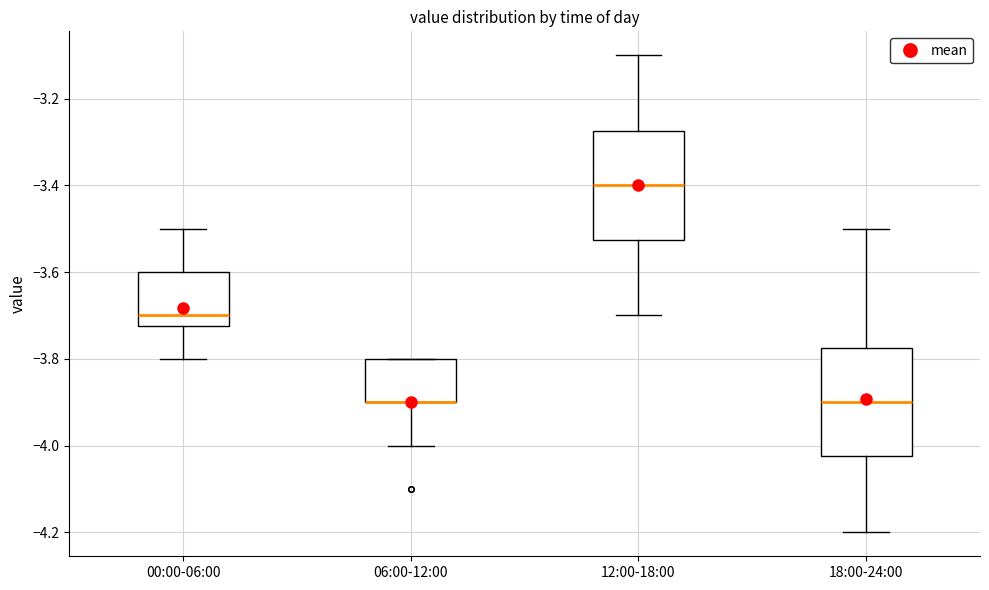

Reading left to right, transcribe this box plot: for each box, give where its median line is, the range the box spans, and where its two whiskers end, as read against the y-axis. The values are not printed on the chart, so give them approximately, as read against the axis.

00:00-06:00: median -3.70, box -3.72 to -3.60, whiskers -3.80 to -3.50
06:00-12:00: median -3.90 (drawn on the box's lower edge), box -3.90 to -3.80, whiskers -4.00 to -3.80
12:00-18:00: median -3.40, box -3.52 to -3.28, whiskers -3.70 to -3.10
18:00-24:00: median -3.90, box -4.02 to -3.78, whiskers -4.20 to -3.50